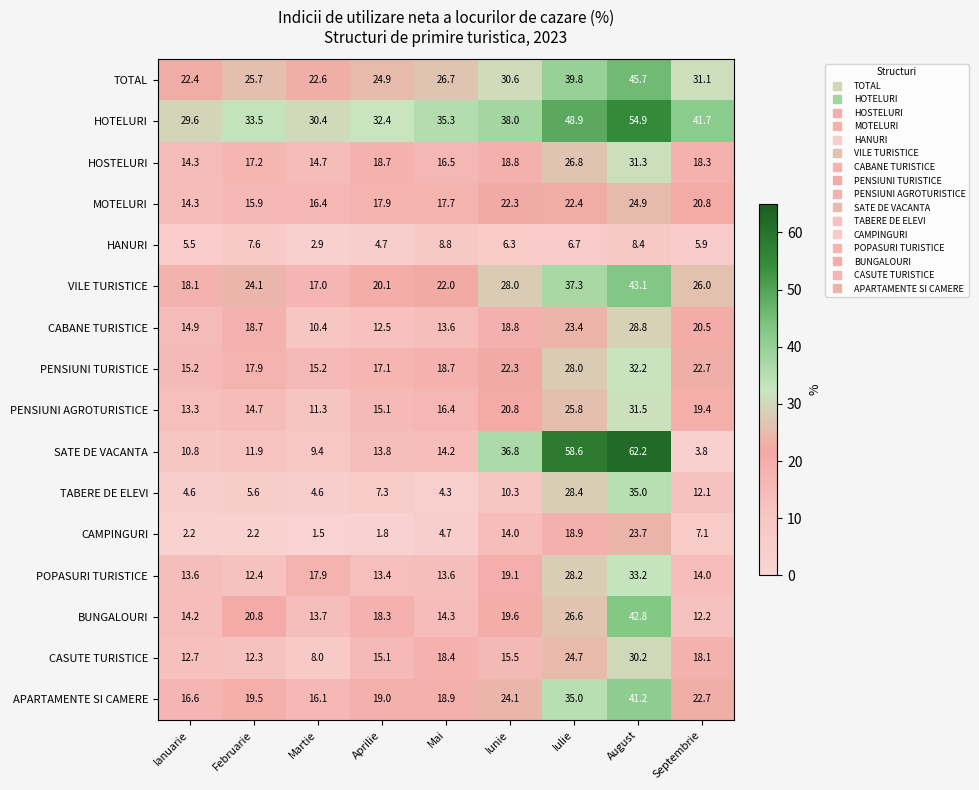

What is the difference between the CAMPINGURI values at Iunie and Iulie?

4.9